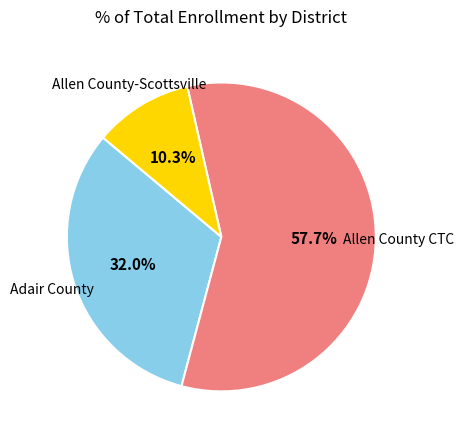

Is there a majority slice in this chart?

Yes